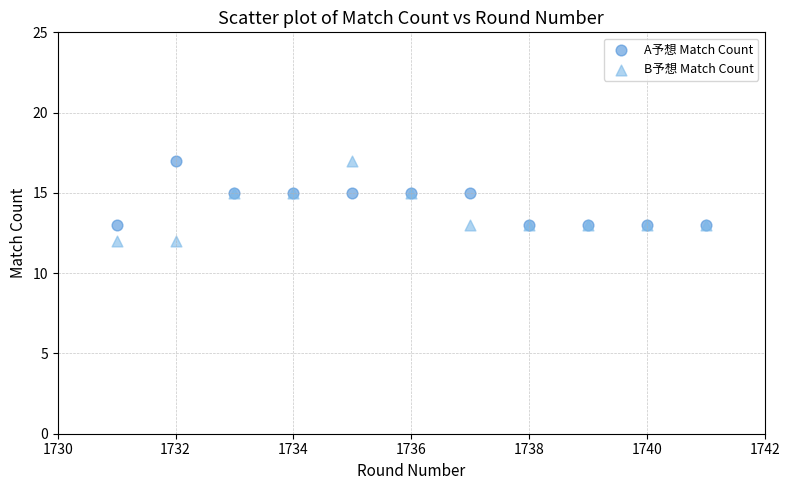

What are all the series names shown in the legend?

A予想 Match Count, B予想 Match Count